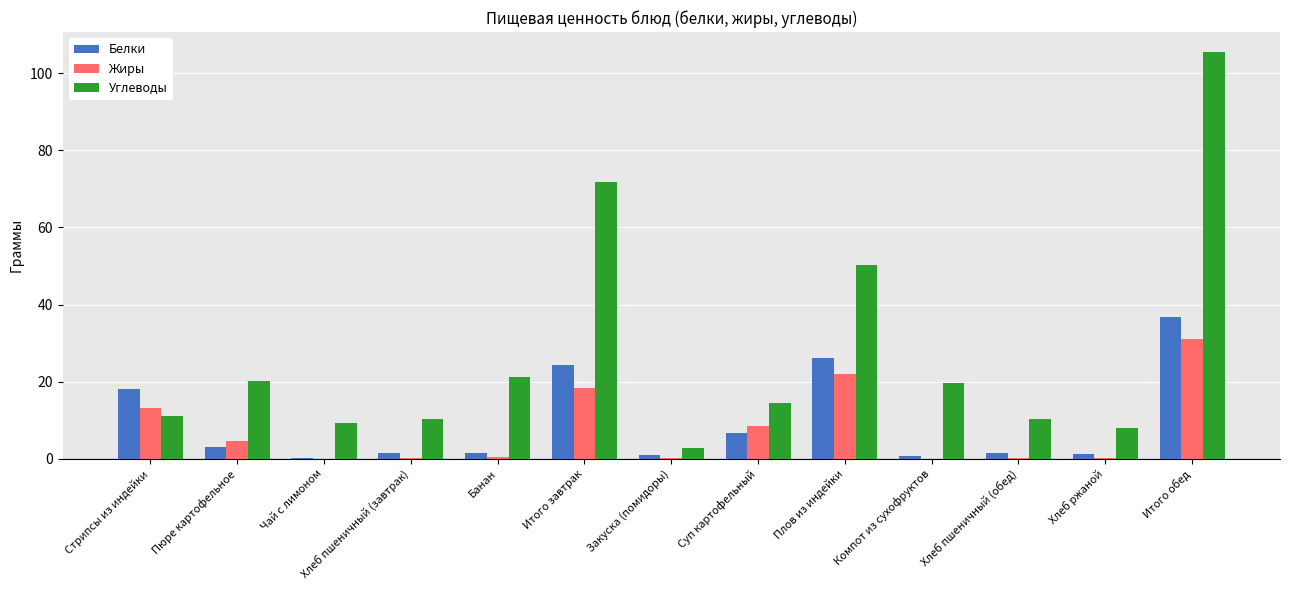

Which category has the highest value across all series?

Итого обед